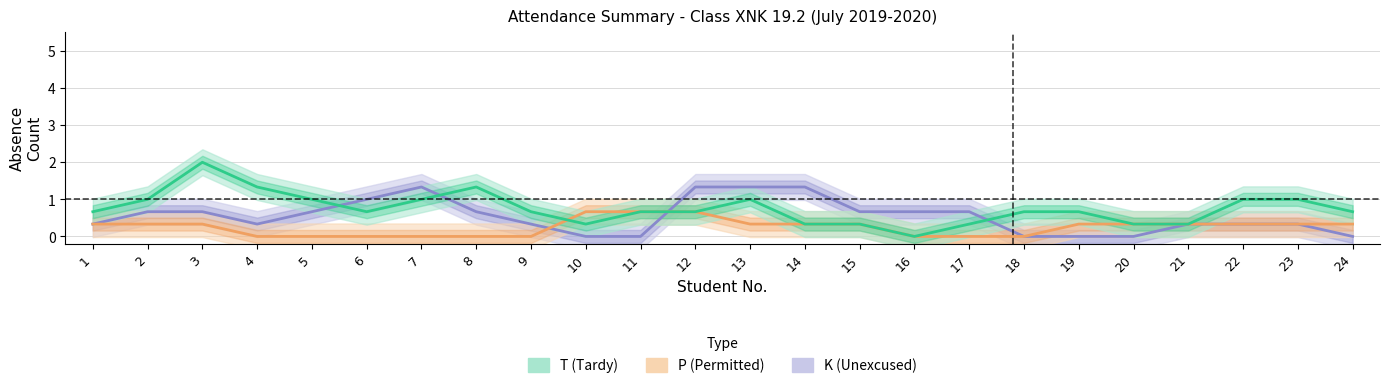

How many values in the K (Unexcused) series exceed 0?

18